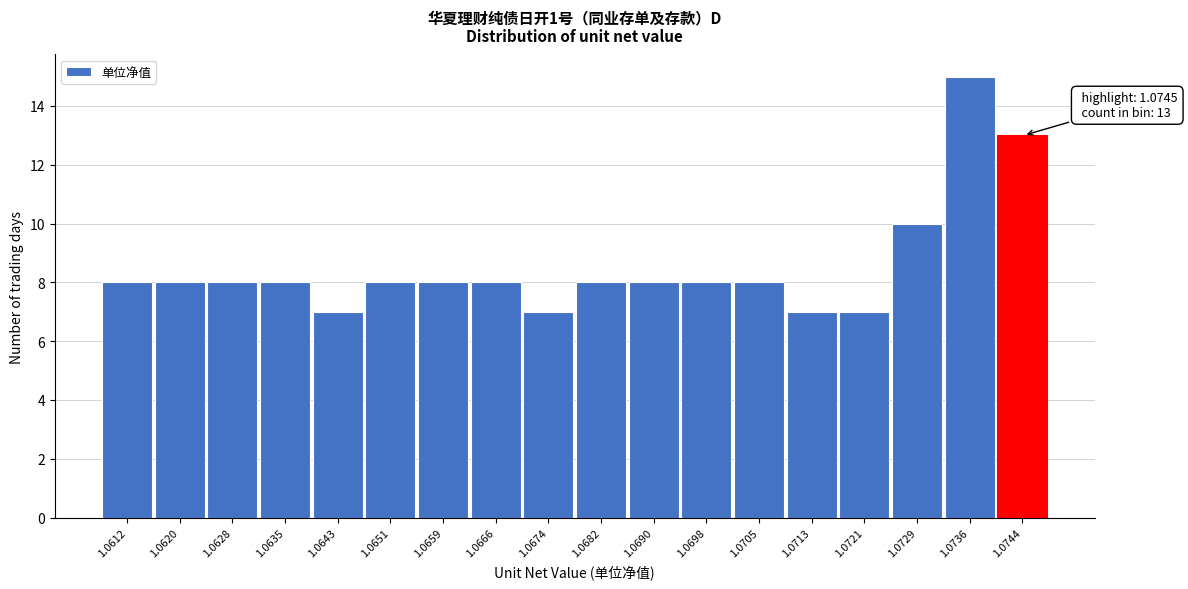

Reading right to left, transcribe all the data shown in this chart.

13	15	10	7	7	8	8	8	8	7	8	8	8	7	8	8	8	8